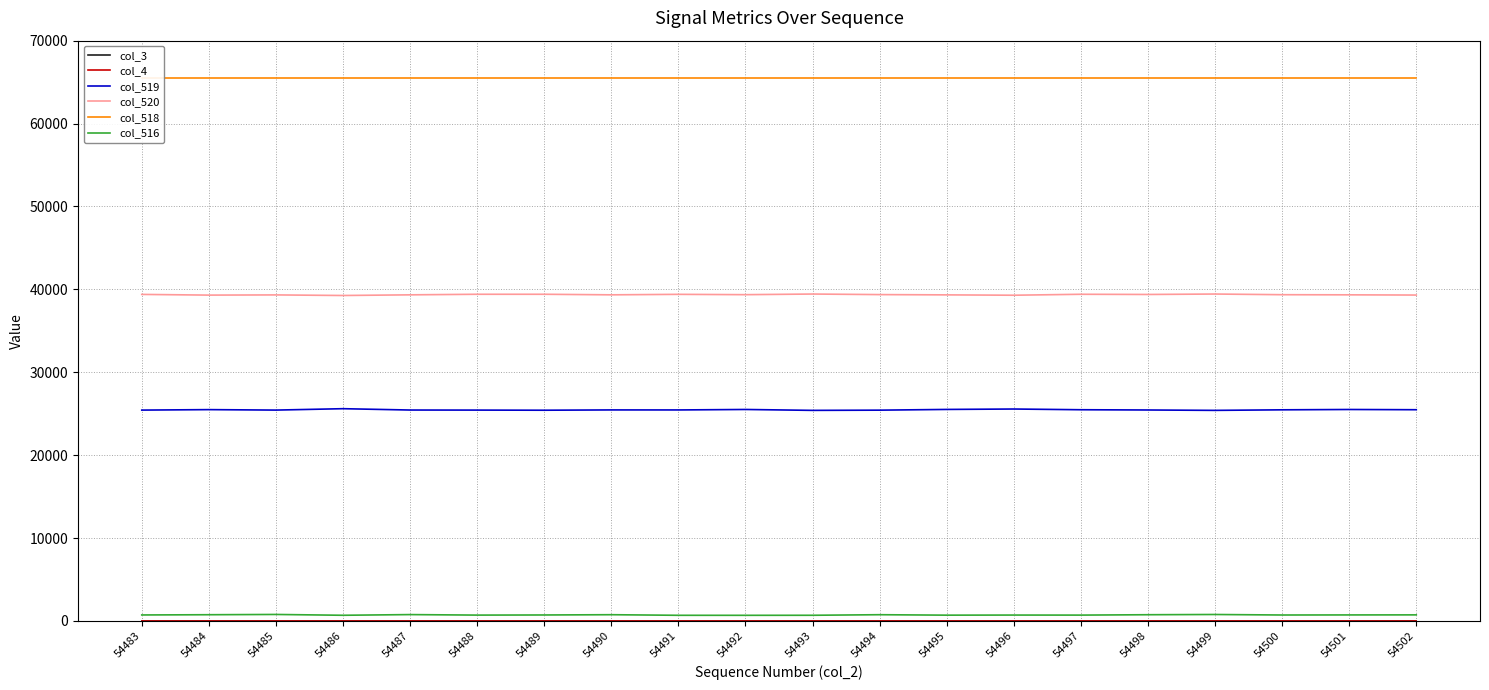

Reading left to right, what are all the values shown in this chart?

col_3: 0	0	0	0	0	0	0	0	0	0	0	0	0	0	0	0	0	0	0	0
col_4: 0	0	0	0	0	0	0	0	0	0	0	0	0	0	0	0	0	0	0	0
col_519: 25431	25488	25432	25600	25439	25431	25416	25452	25449	25506	25398	25424	25511	25561	25474	25444	25398	25464	25504	25476
col_520: 39388	39303	39327	39257	39336	39405	39405	39337	39396	39356	39433	39365	39332	39289	39404	39381	39433	39352	39337	39310
col_518: 65535	65535	65535	65535	65535	65535	65535	65535	65535	65535	65535	65535	65535	65535	65535	65535	65535	65535	65535	65535
col_516: 716	744	776	678	760	699	714	746	675	673	678	746	692	704	699	744	772	710	719	726